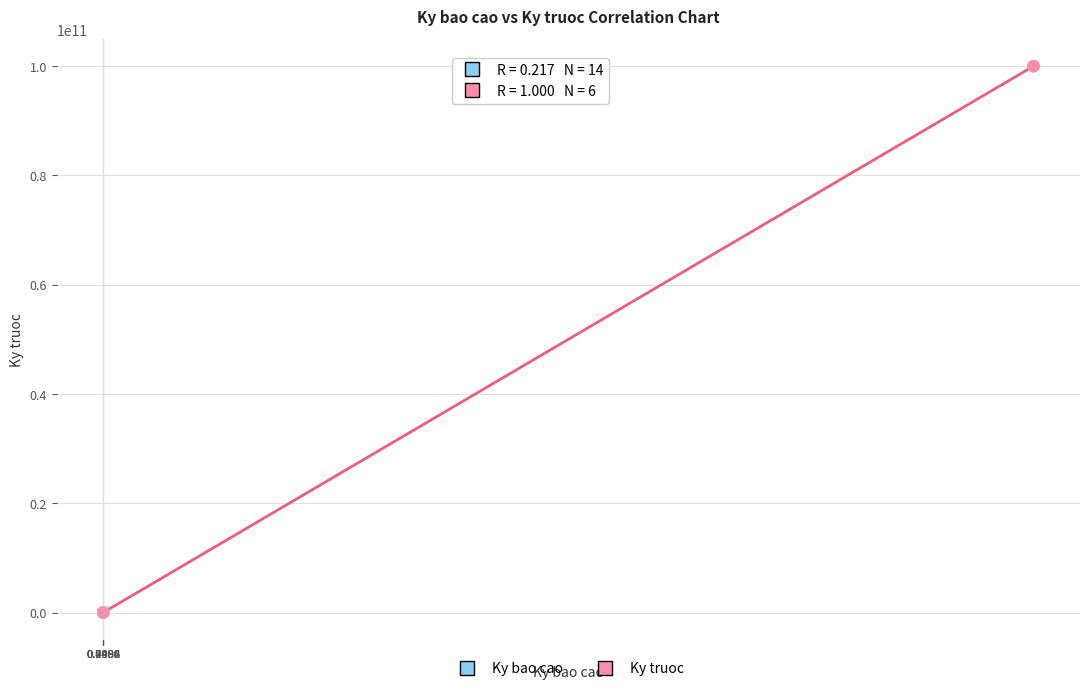

Which series has the largest Y range (max minus min)?

Ky truoc